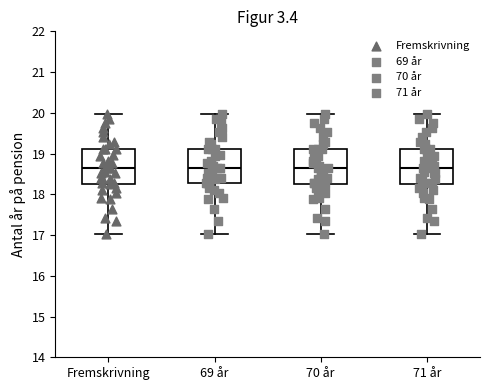

Reading left to right, transcribe this box plot: for each box, give where its median line is, the range the box spans, and where its two whiskers end, as read against the y-axis. The values are not printed on the chart, so give them approximately, as read against the axis.

Fremskrivning: median 18.6, box 18.2 to 19.1, whiskers 17.0 to 20.0
69 år: median 18.6, box 18.3 to 19.1, whiskers 17.0 to 20.0
70 år: median 18.6, box 18.2 to 19.1, whiskers 17.0 to 20.0
71 år: median 18.6, box 18.2 to 19.1, whiskers 17.0 to 20.0